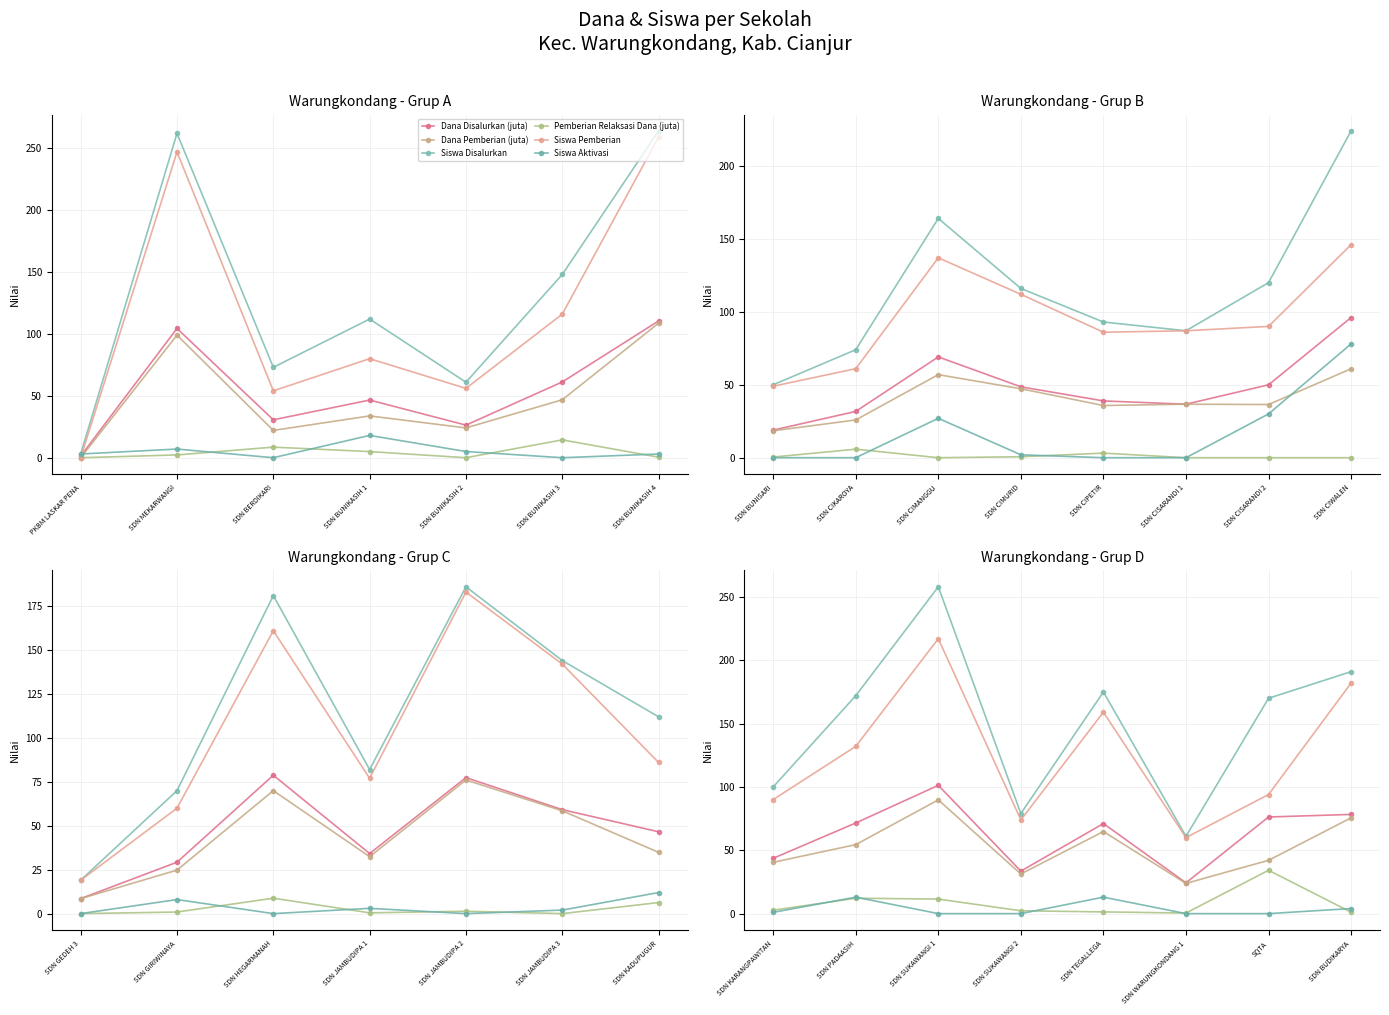

How many series are shown in this chart?

6